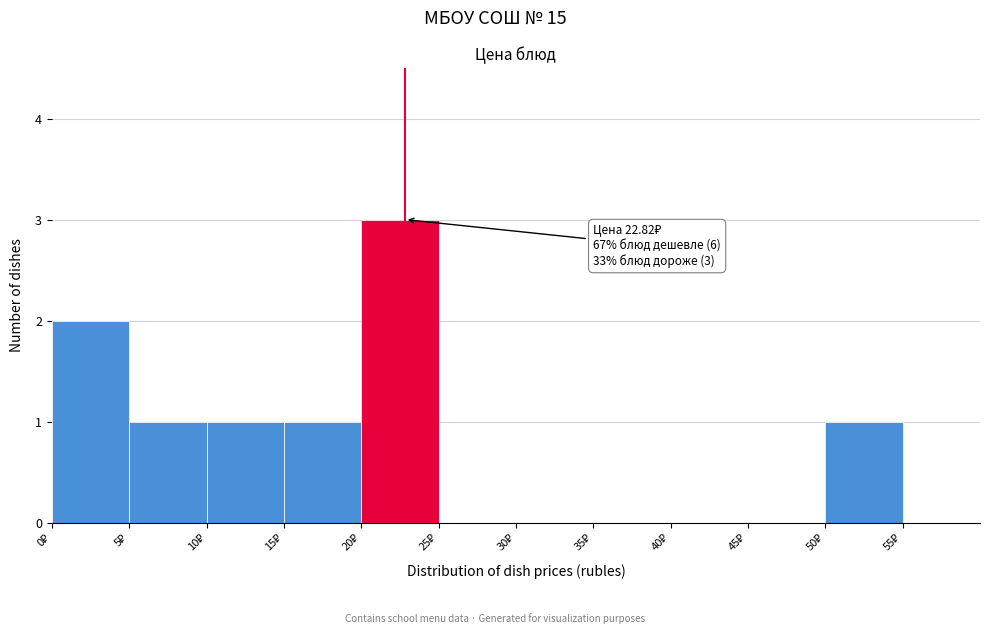

Over which range of the x-axis is the bar tallest?

20 to 25